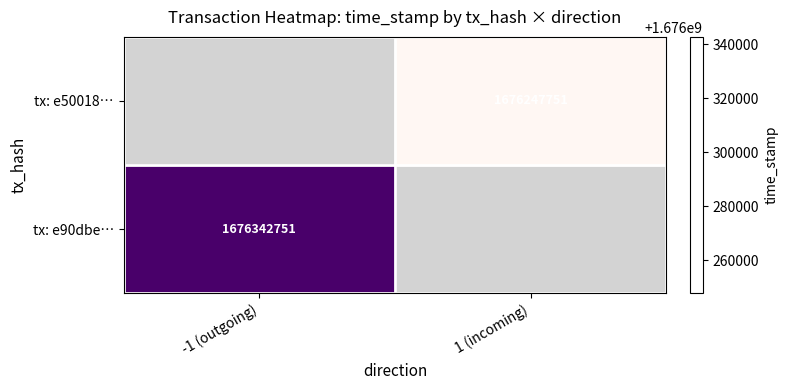

What is the minimum value shown in the chart?

1676247751.0